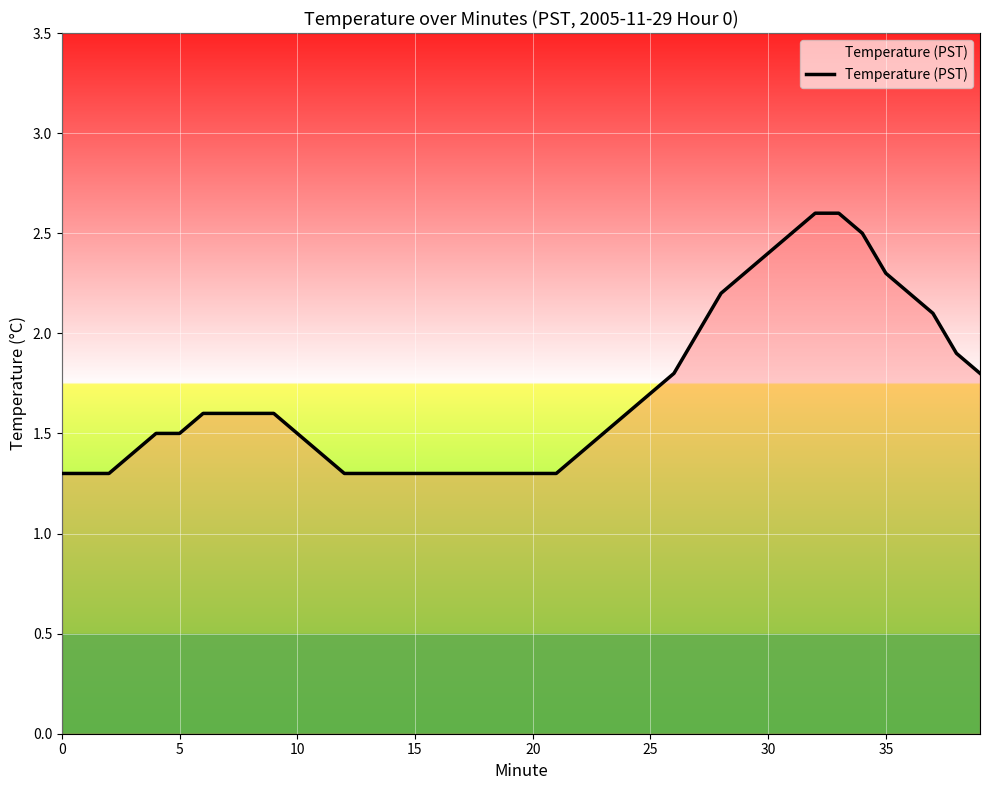

What is the minimum value shown in the chart?

1.3